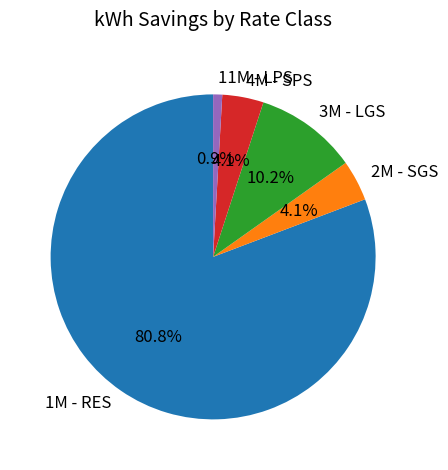

Which has a higher value, 4M - SPS or 1M - RES?

1M - RES